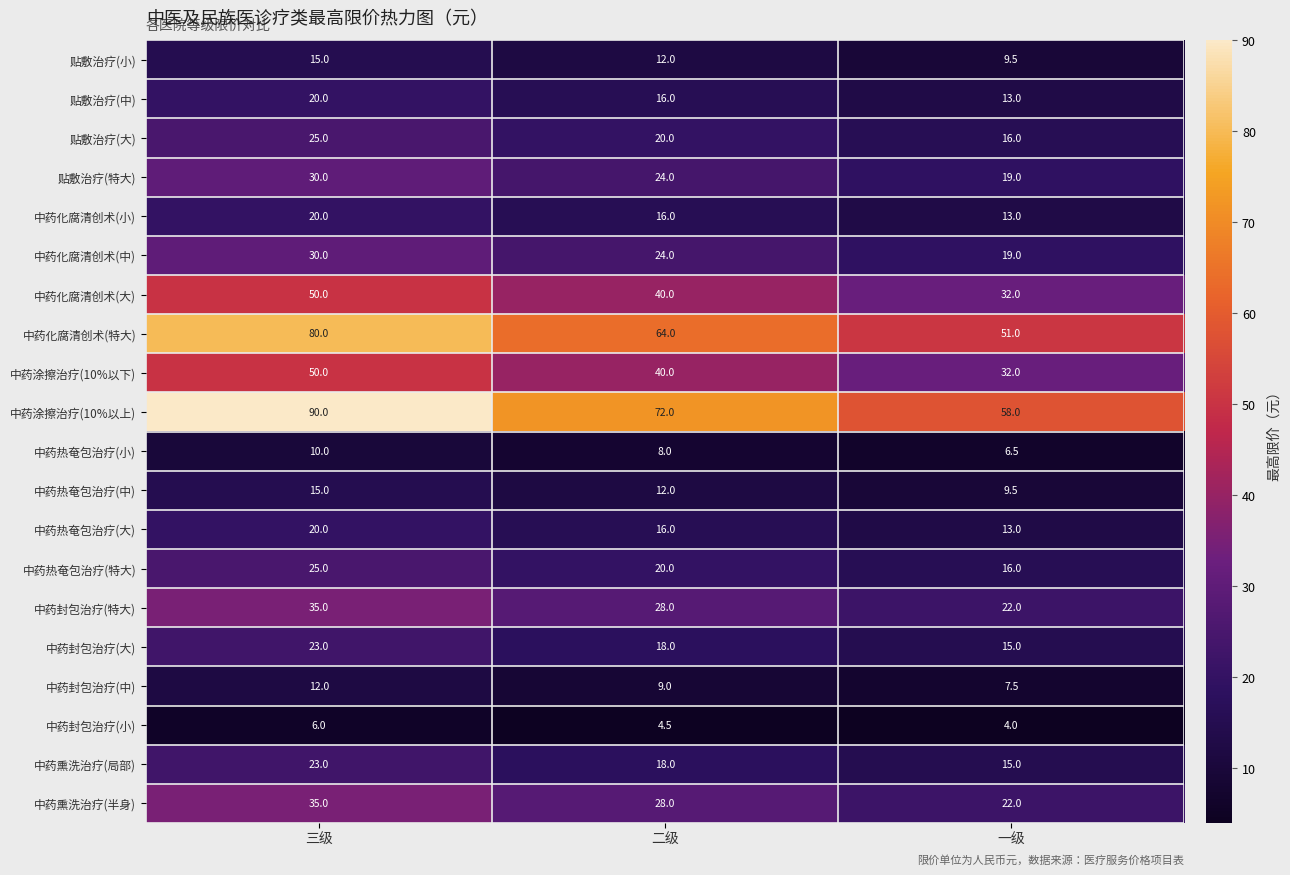

Which series has the largest range (max minus min)?

中药涂擦治疗(10%以上)